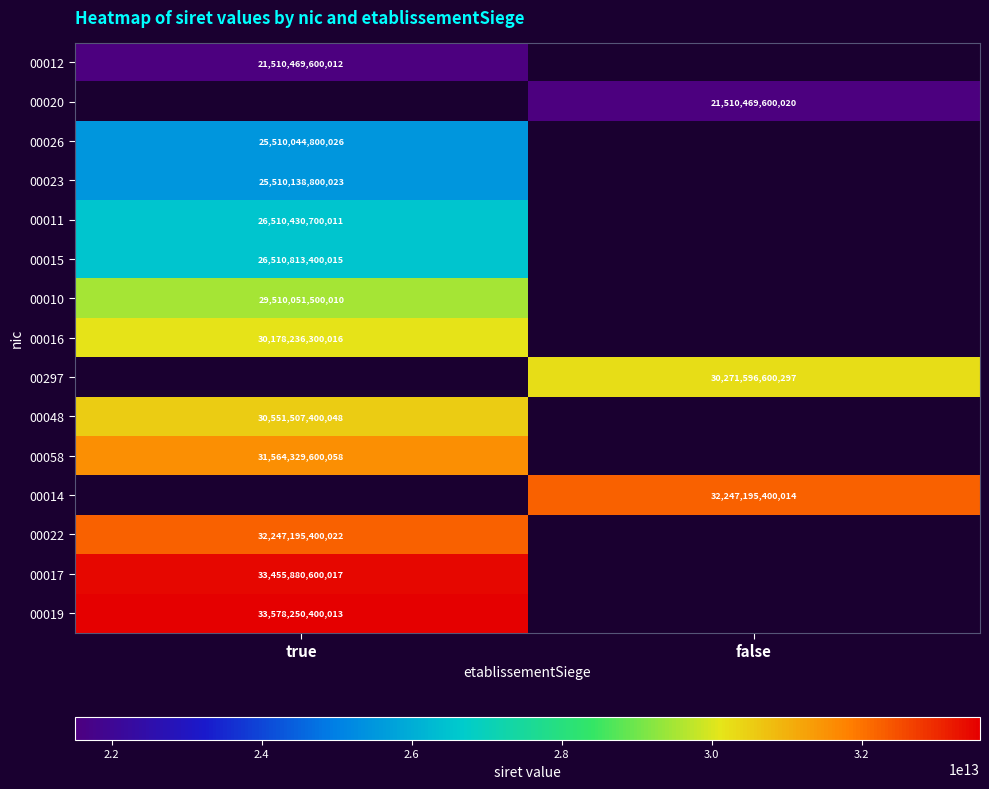

Is it true that 00048 equals 11844994801159.6 at true?

False